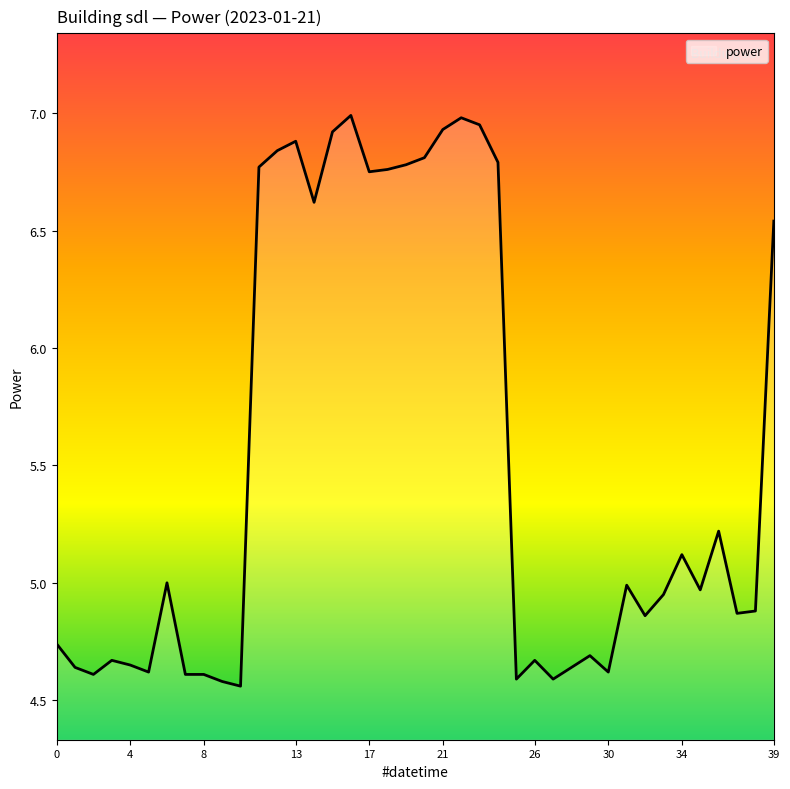

Does the chart have visible grid lines?

No